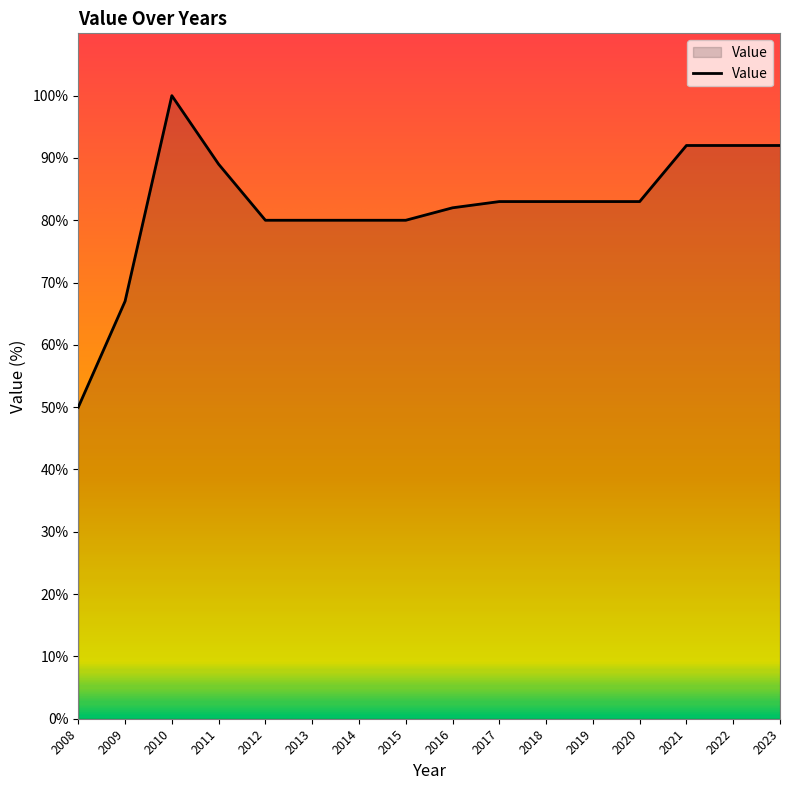

Reading right to left, list all the values displayed in this chart.

2023=92	2022=92	2021=92	2020=83	2019=83	2018=83	2017=83	2016=82	2015=80	2014=80	2013=80	2012=80	2011=89	2010=100	2009=67	2008=50